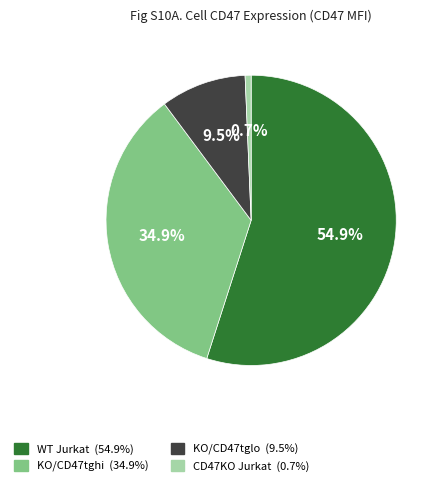

Count the number of slices in the pie.

4